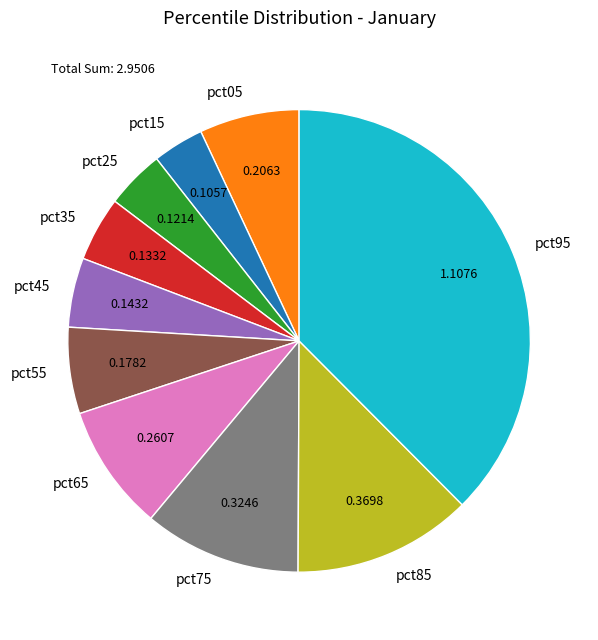

Is pct05 the majority of the pie?

No